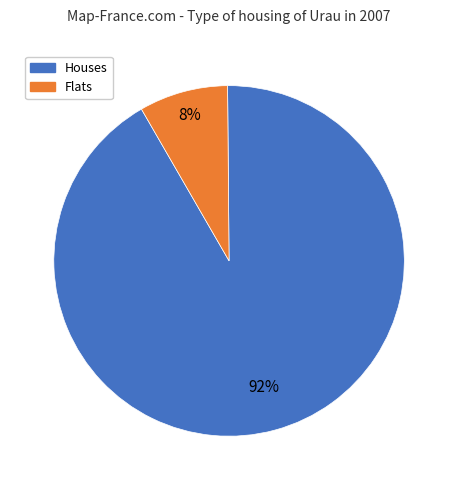

Is there a majority slice in this chart?

Yes